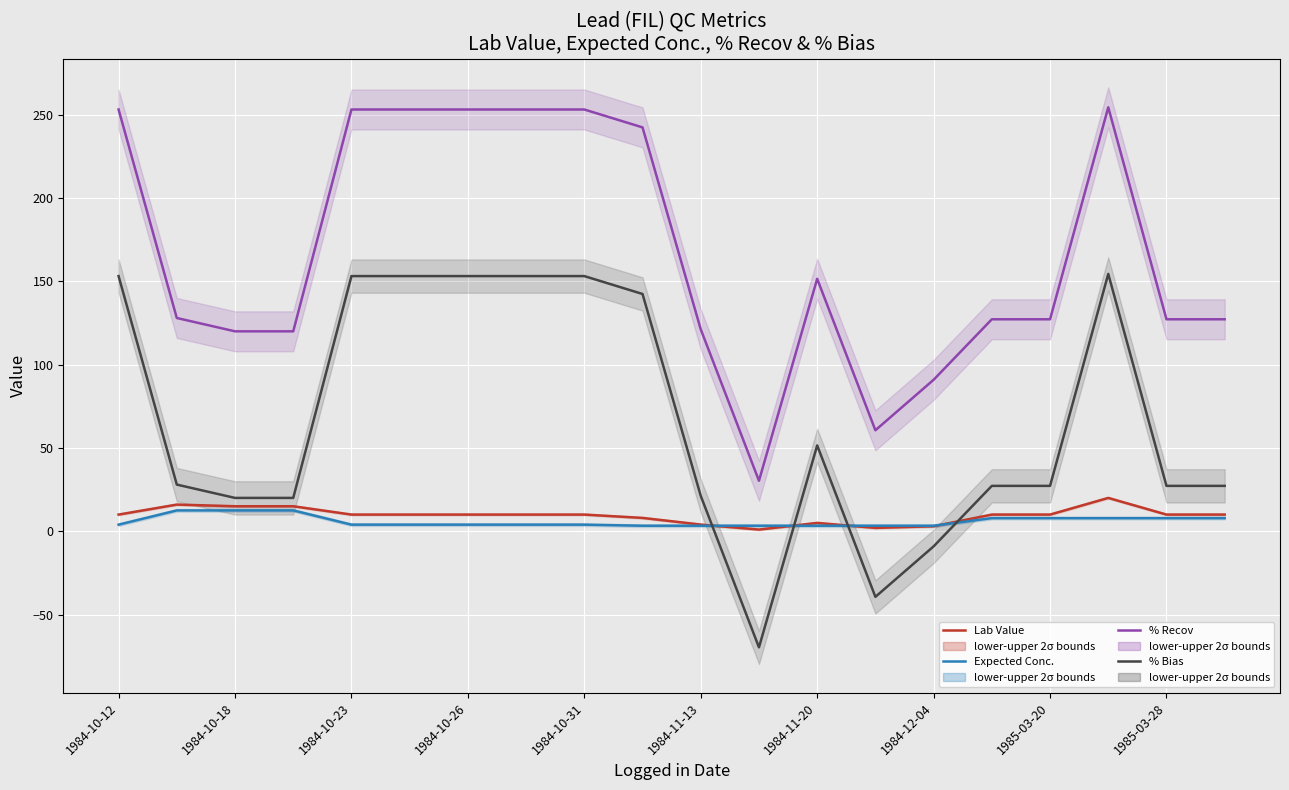

Between which two adjacent categories do % Bias and Expected Conc. first intersect?

10 and 11